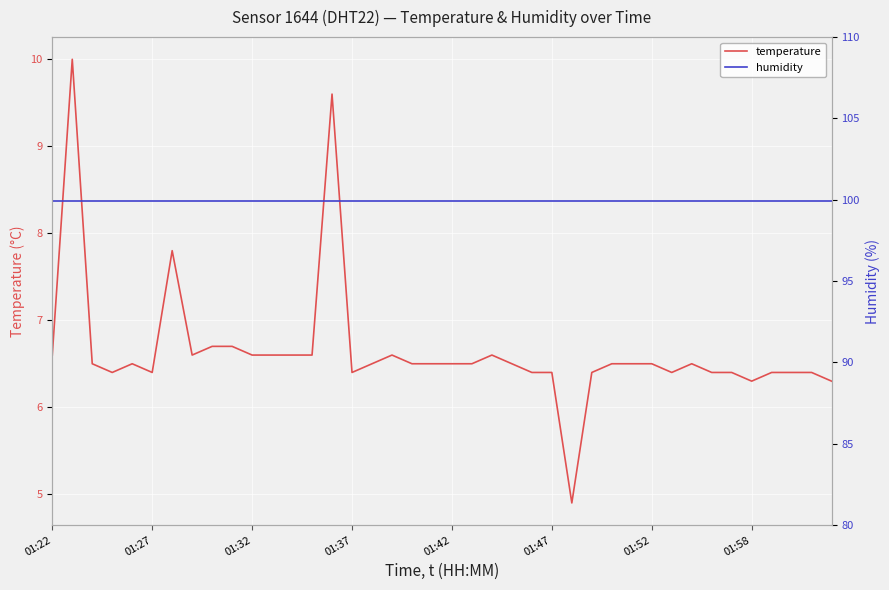

The temperature series shows 10.6 at 28. True or false?

False